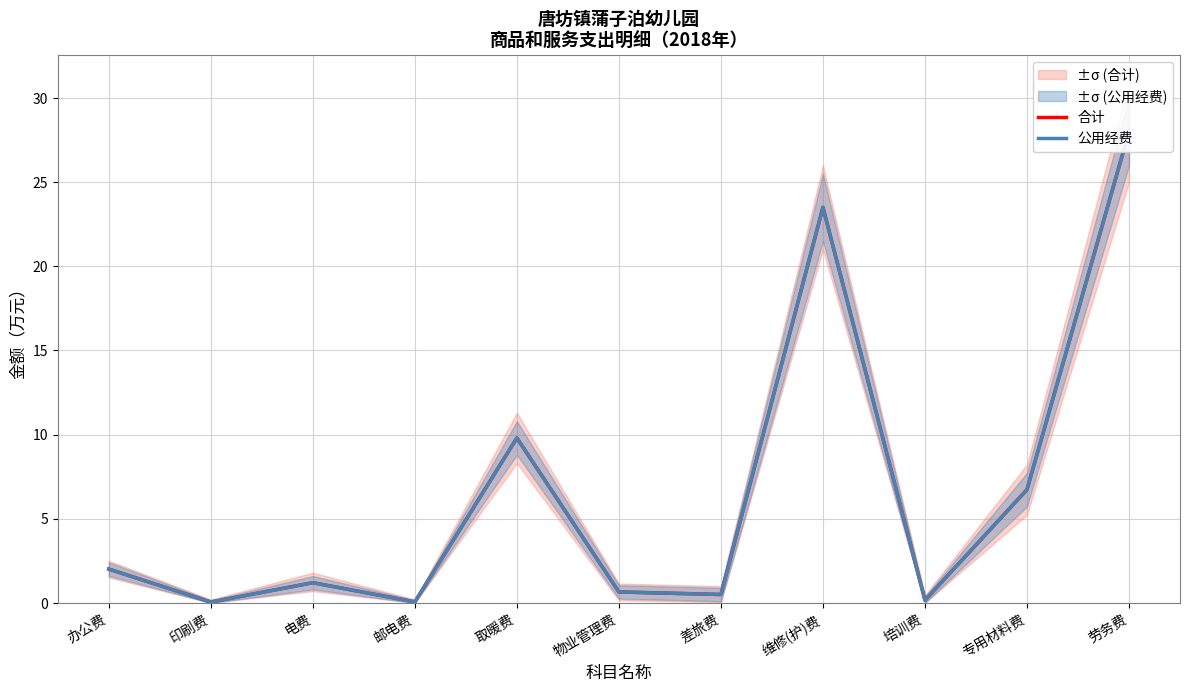

Rank the series by their maximum value, from lowest to highest.

合计, 公用经费